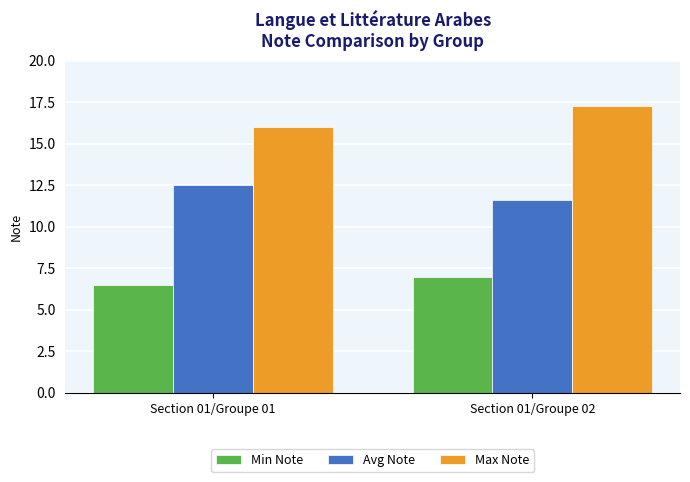

What is the value of the Avg Note bar at the 1st from the left?

12.5